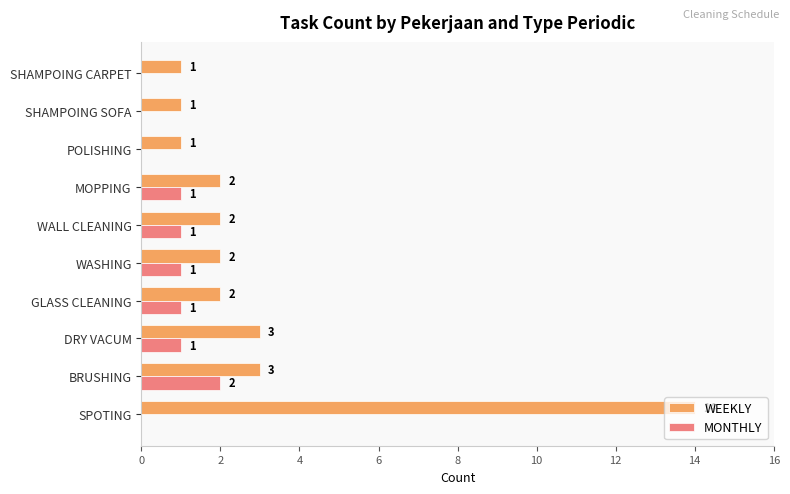

Which category has the highest value across all series?

SPOTING